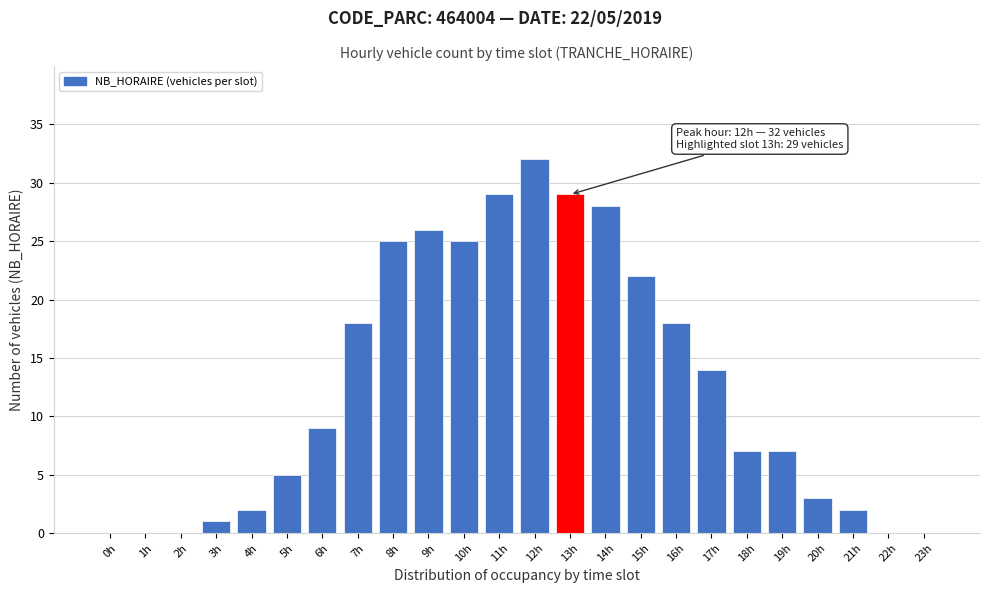

Reading left to right, list all the values displayed in this chart.

0h=0	1h=0	2h=0	3h=1	4h=2	5h=5	6h=9	7h=18	8h=25	9h=26	10h=25	11h=29	12h=32	13h=29	14h=28	15h=22	16h=18	17h=14	18h=7	19h=7	20h=3	21h=2	22h=0	23h=0